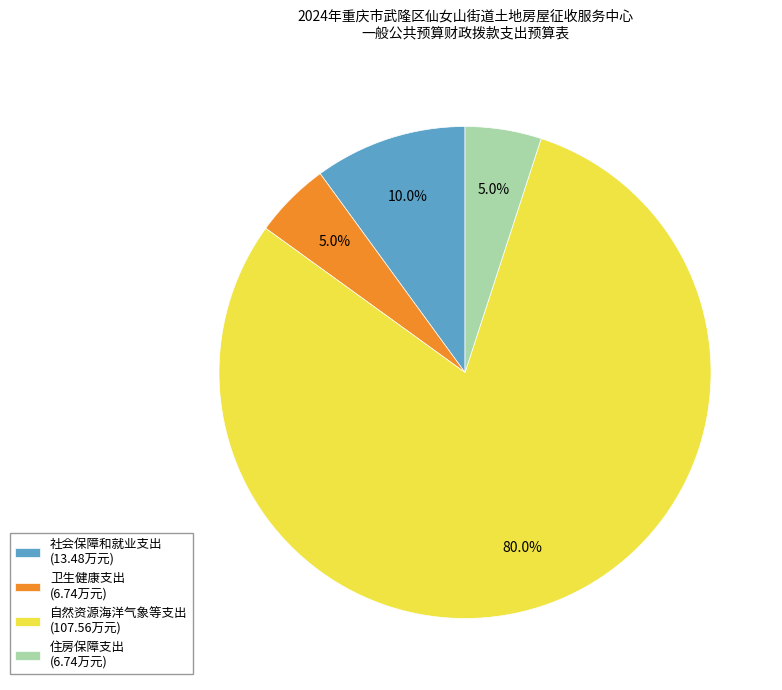

Approximately how many times larger is the value at 社会保障和就业支出 (13.48万元) compared to 住房保障支出 (6.74万元)?

2.0